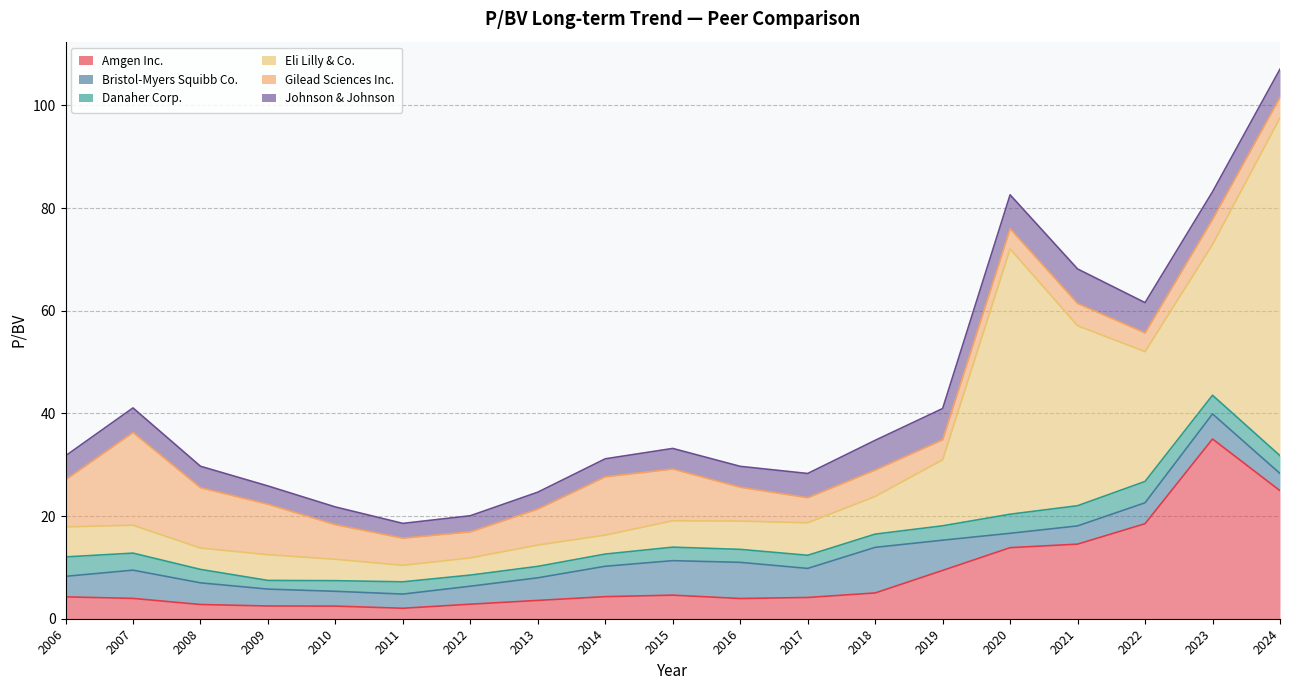

Which series has the largest total across all categories?

Eli Lilly & Co.